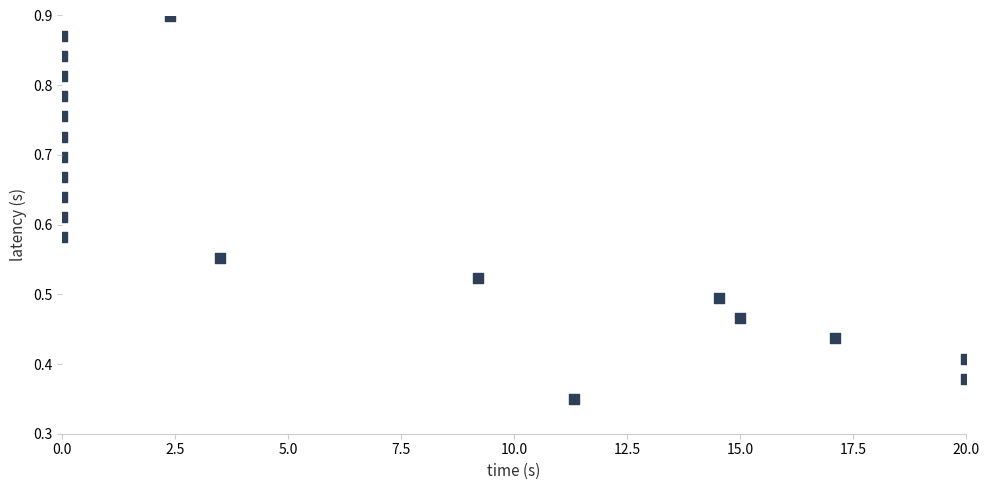

What is the range of X values (max minus min)?

20.0